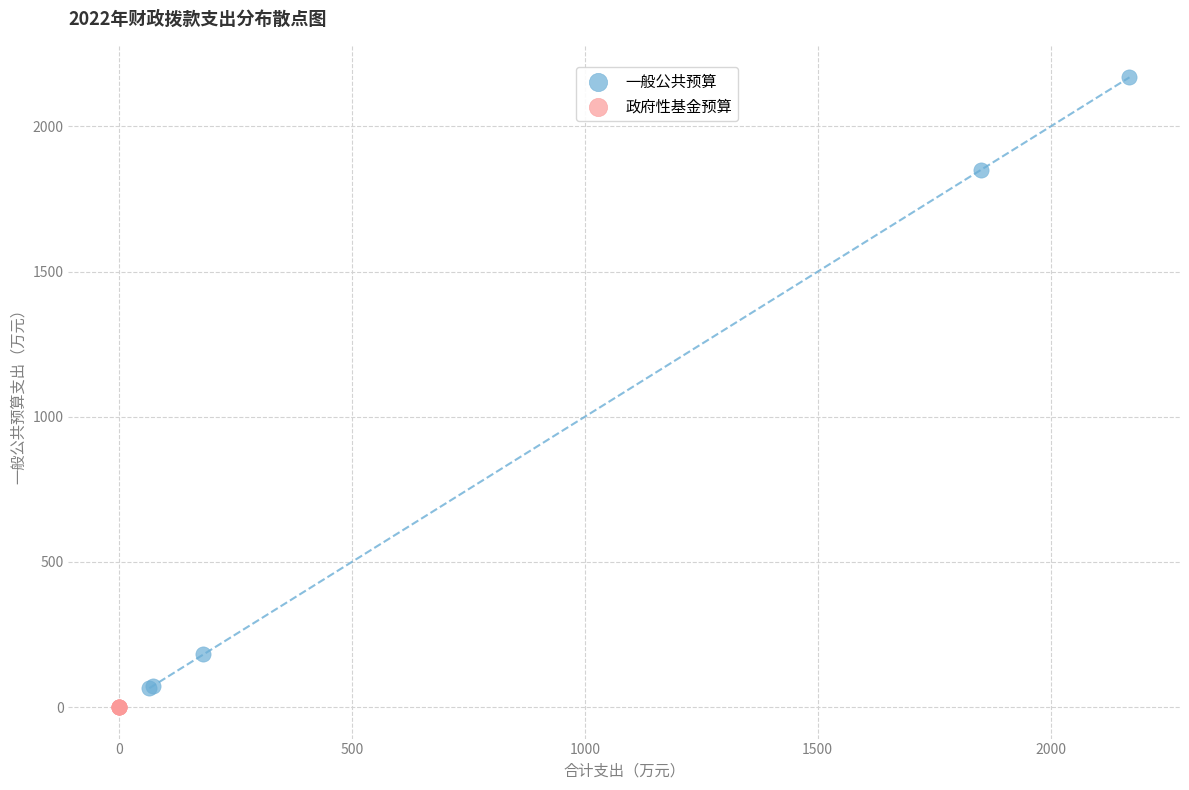

Which series contains the highest Y value?

一般公共预算